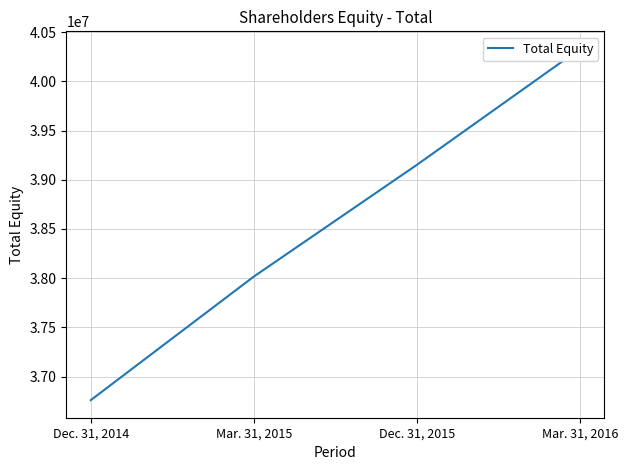

What is the minimum value shown in the chart?

36759982